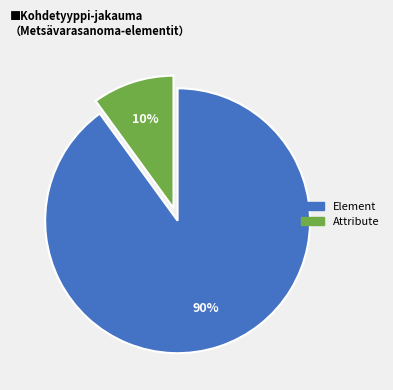

What is the smallest slice in the pie chart?

Attribute